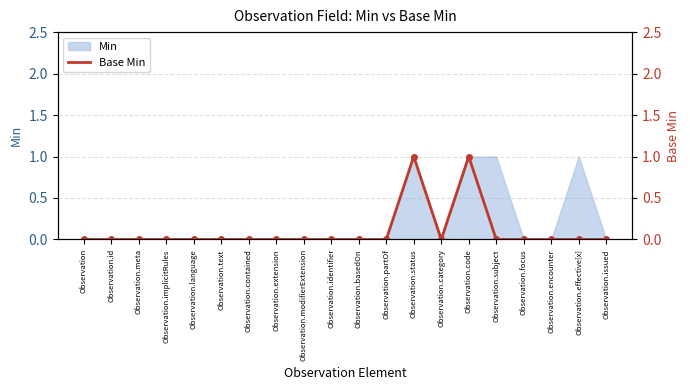

What is the maximum value shown in the chart?

1